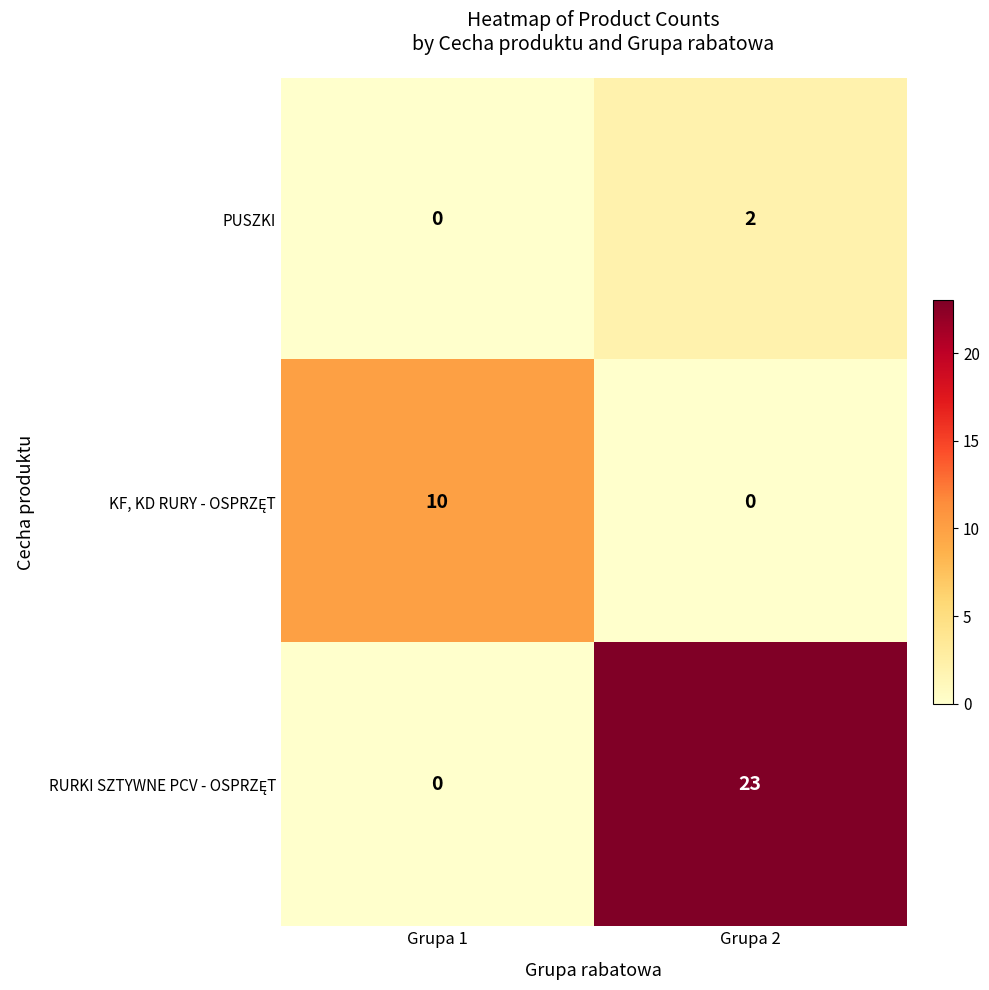

Where is PUSZKI nearest to the value 1?

Grupa 1